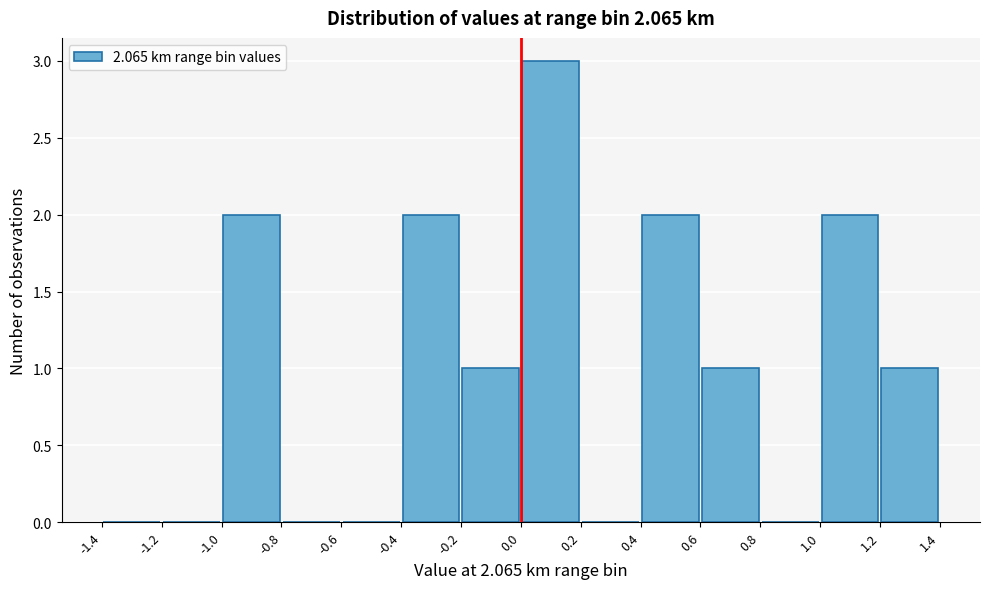

What is the height of the bar covering -1.0 to -0.8 on the x-axis? The values are not printed on the chart, so give them approximately, as read against the axis.

2